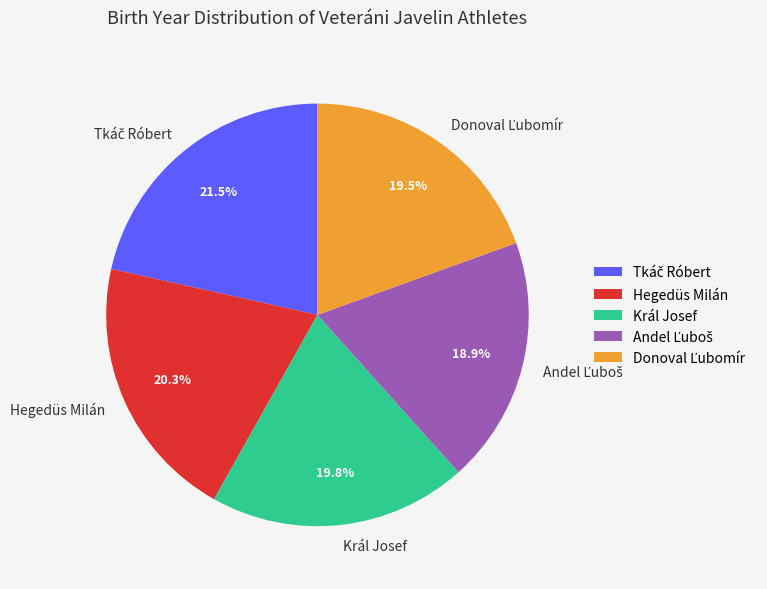

To the nearest percent, what portion does Král Josef represent?

20%